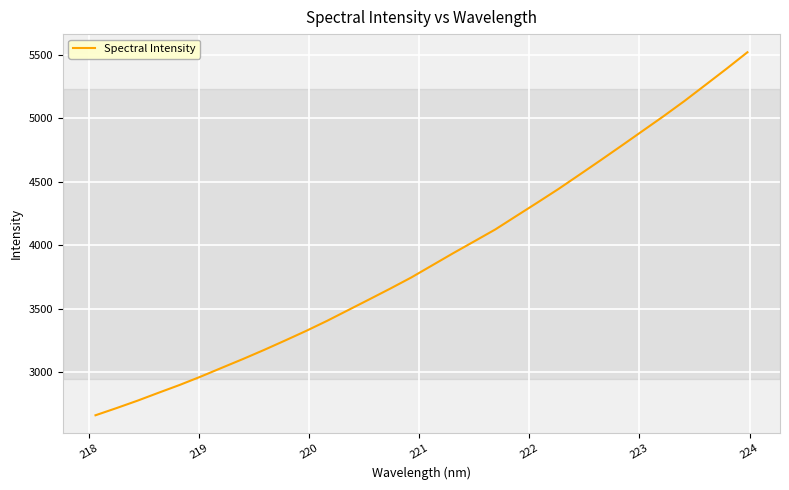

What is the difference between the maximum and minimum values?

2857.6